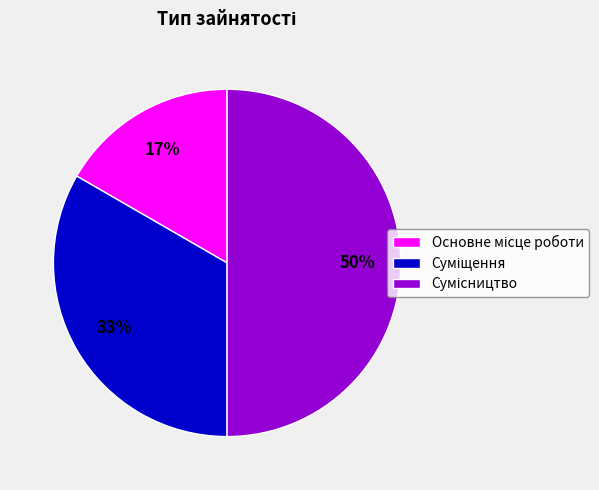

How many slices are in this pie chart?

3